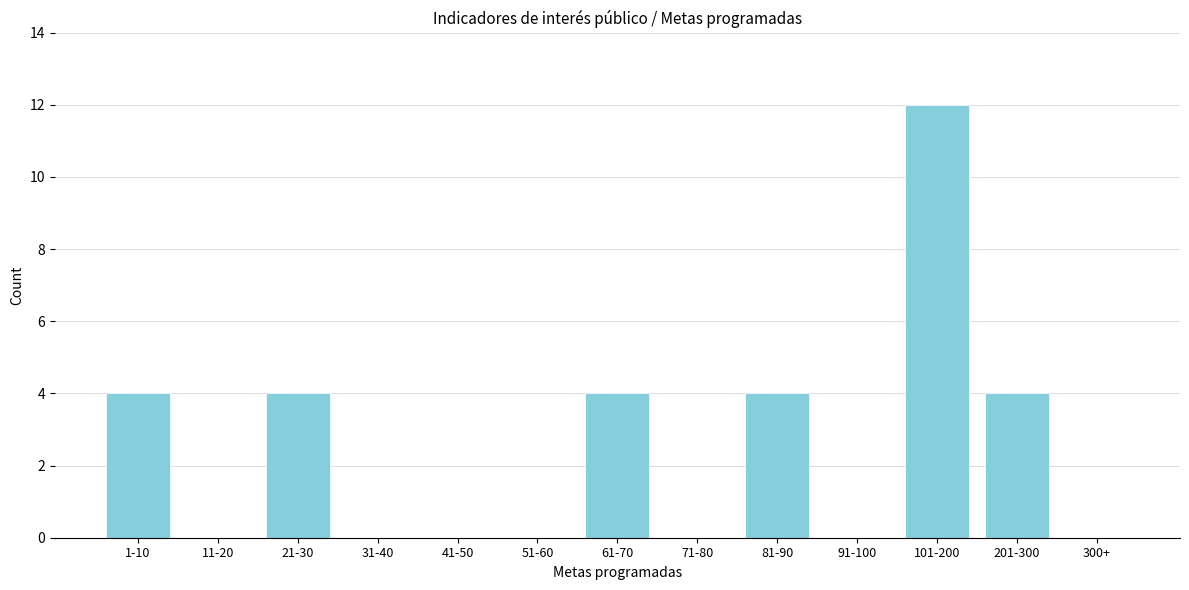

Reading left to right, list all the values displayed in this chart.

1-10=4	11-20=0	21-30=4	31-40=0	41-50=0	51-60=0	61-70=4	71-80=0	81-90=4	91-100=0	101-200=12	201-300=4	300+=0